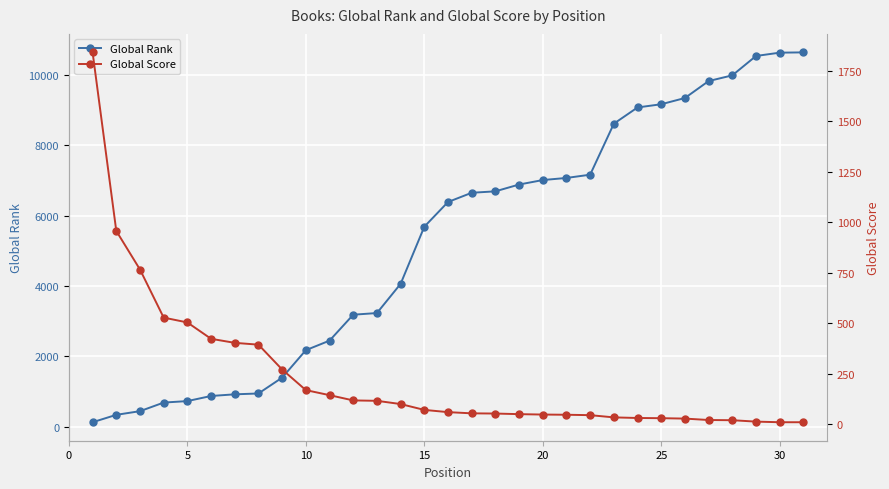

Between 14 and 25, which is larger?

25